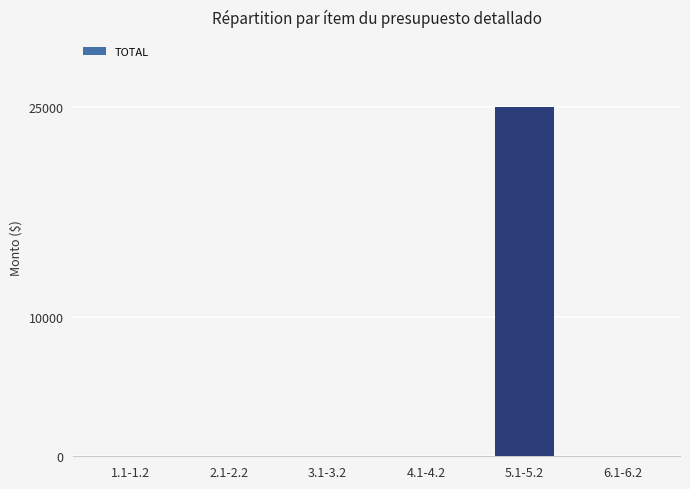

At which category does the chart reach its peak across all series?

5.1-5.2